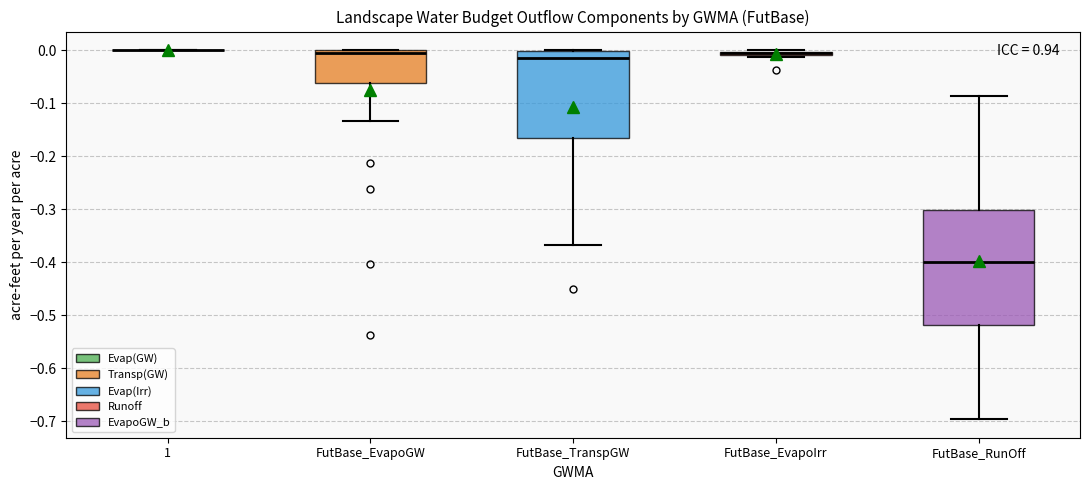

Which box is the tallest, from its lower edge to its upper edge?

FutBase_RunOff